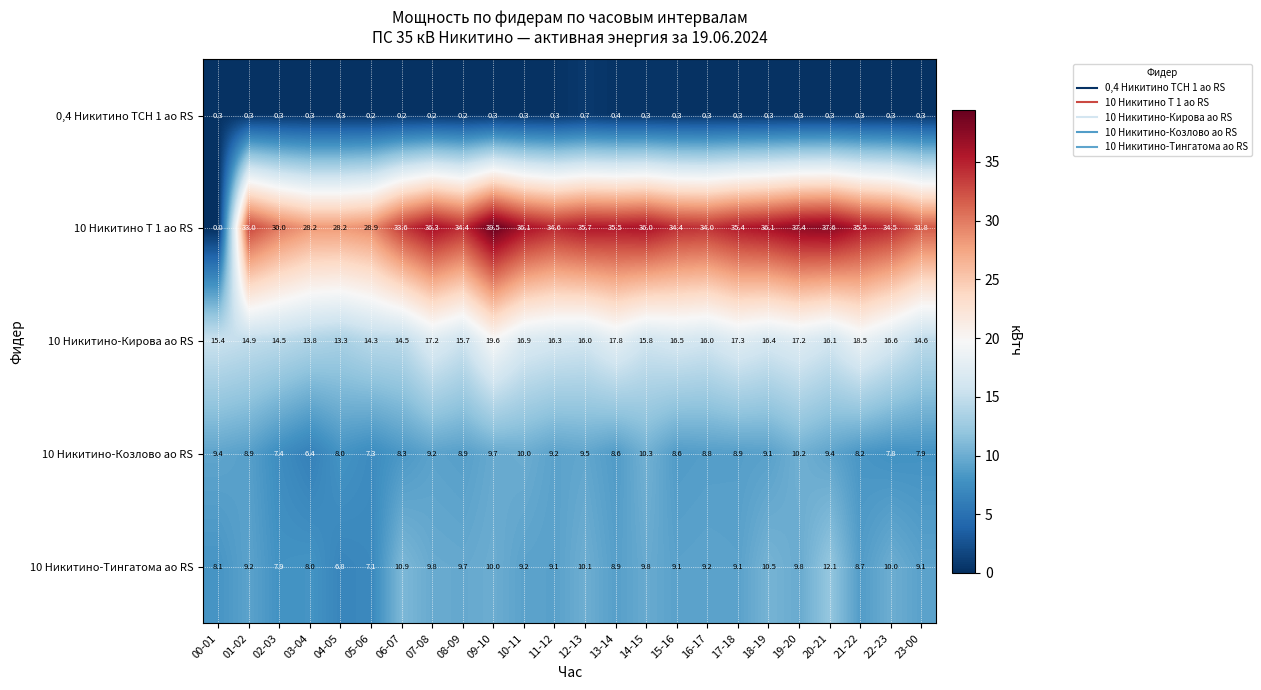

True or false: 10 Никитино-Кирова ао RS has a value of 16.9 at 10-11.

True